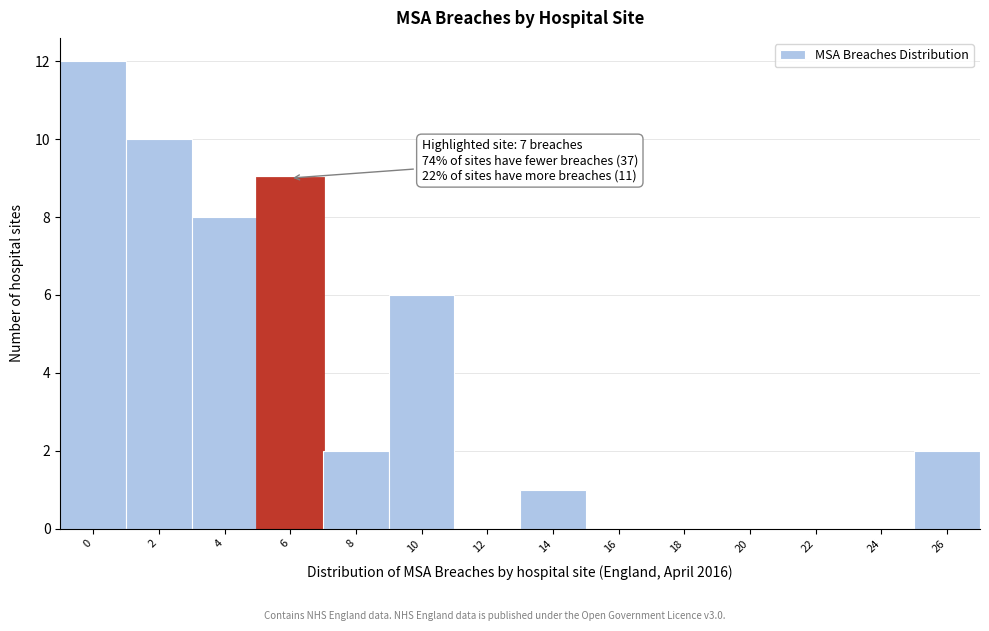

Reading right to left, extract all data points from this chart.

26=2	24=0	22=0	20=0	18=0	16=0	14=1	12=0	10=6	8=2	6=9	4=8	2=10	0=12